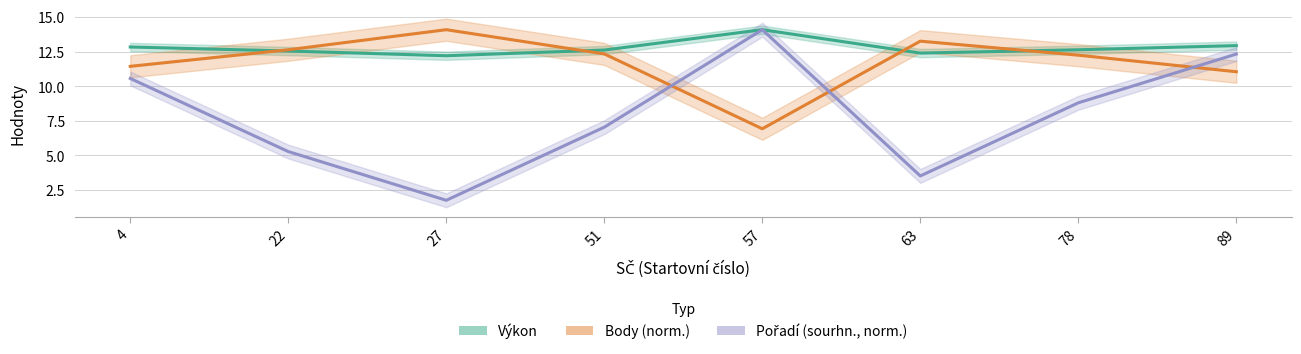

What are all the series names shown in the legend?

Výkon, Body (norm.), Pořadí (sourhn., norm.)